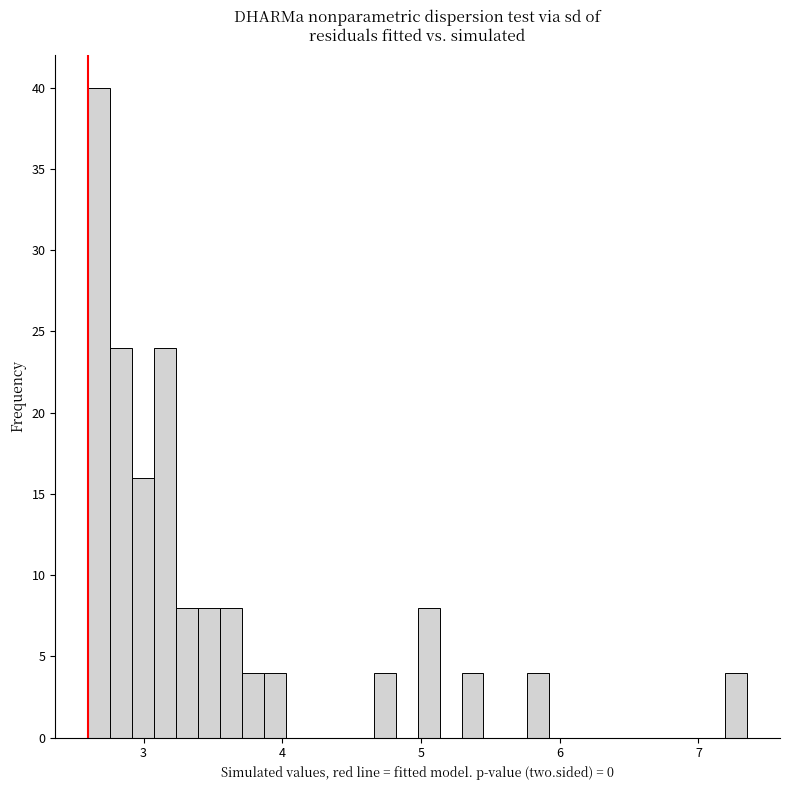

Around what value on the x-axis is the tallest bar? Give the approximate position of its centre, as read against the axis.

2.7